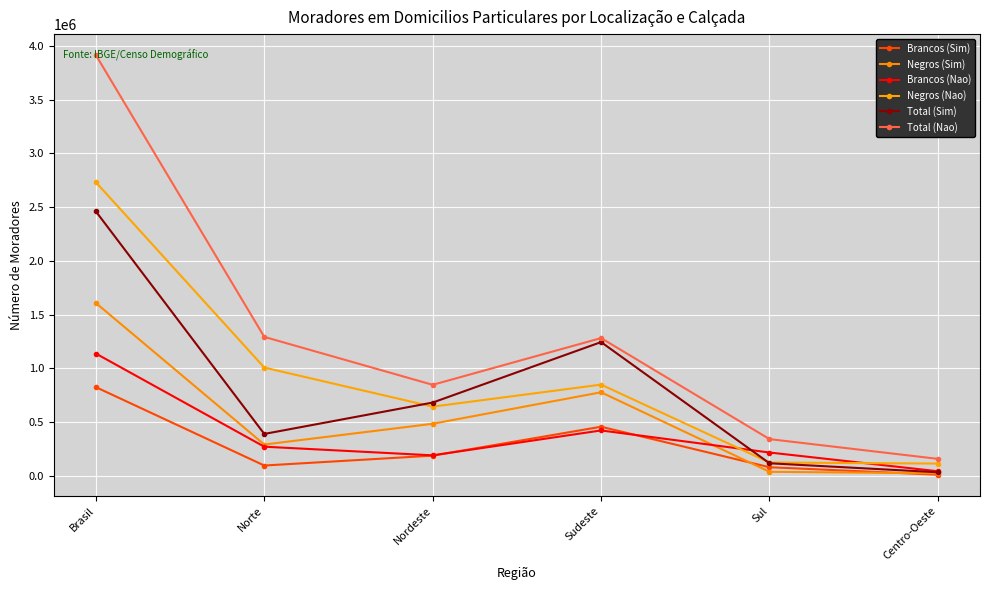

Count the number of data series in this chart.

6